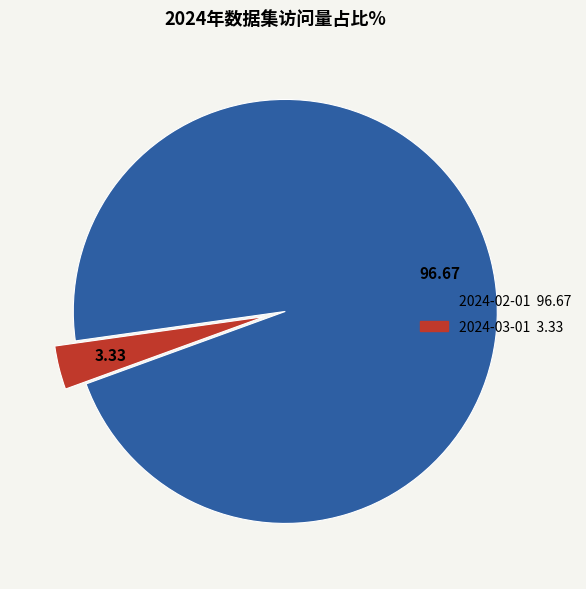

Do 2024-02-01 and 2024-03-01 together represent more than half of the pie?

Yes